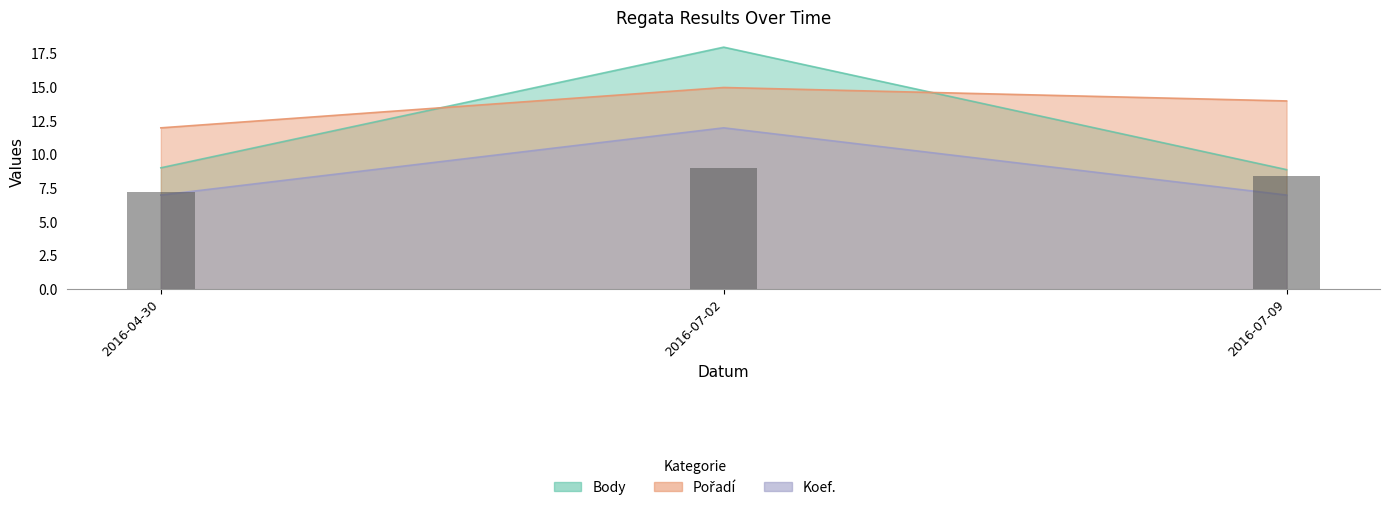

Which has a higher value, 2016-07-09 or 2016-04-30?

2016-07-09